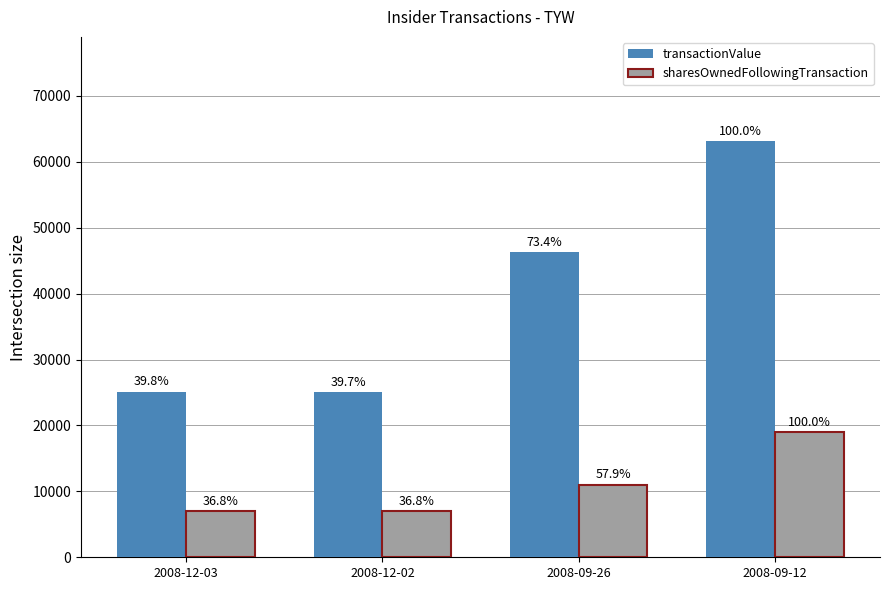

What is the difference between the maximum and minimum values in the transactionValue series?

38058